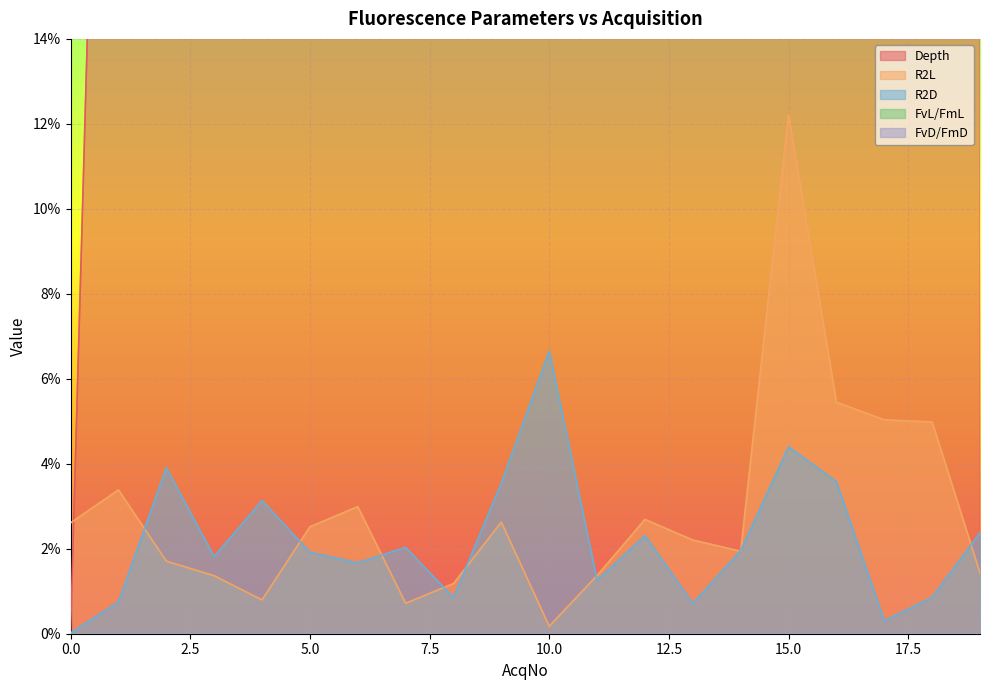

Which has a higher value, 15 or 8?

15